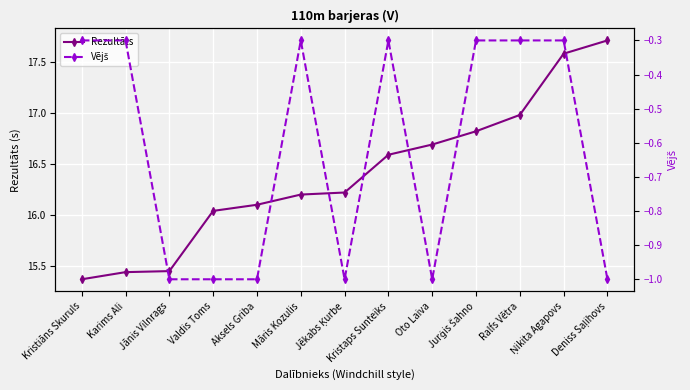

Reading right to left, list all the values displayed in this chart.

Rezultāts: Deniss Saļihovs=17.7	Ņikita Agapovs=17.6	Ralfs Vētra=17.0	Jurģis Šahno=16.8	Oto Laiva=16.7	Kristaps Sunteiks=16.6	Jēkabs Ķurbe=16.2	Māris Kozulis=16.2	Aksels Griba=16.1	Valdis Toms=16.0	Jānis Vilnrags=15.4	Karims Ali=15.4	Kristiāns Skuruls=15.4
Vējš: Deniss Saļihovs=-1.0	Ņikita Agapovs=-0.3	Ralfs Vētra=-0.3	Jurģis Šahno=-0.3	Oto Laiva=-1.0	Kristaps Sunteiks=-0.3	Jēkabs Ķurbe=-1.0	Māris Kozulis=-0.3	Aksels Griba=-1.0	Valdis Toms=-1.0	Jānis Vilnrags=-1.0	Karims Ali=-0.3	Kristiāns Skuruls=-0.3